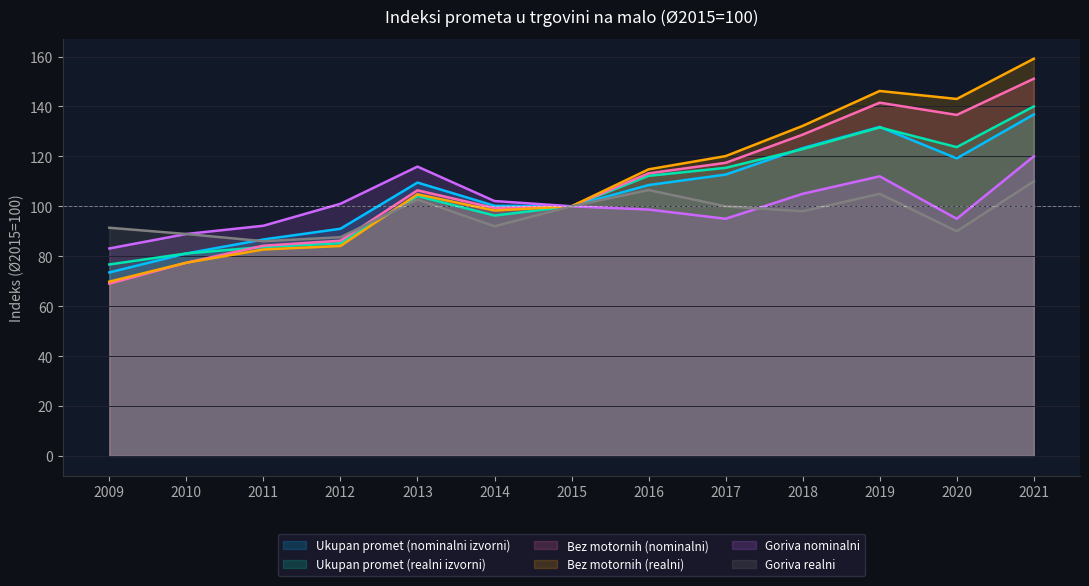

How many values in the Ukupan promet (realni izvorni) series exceed 104?

7